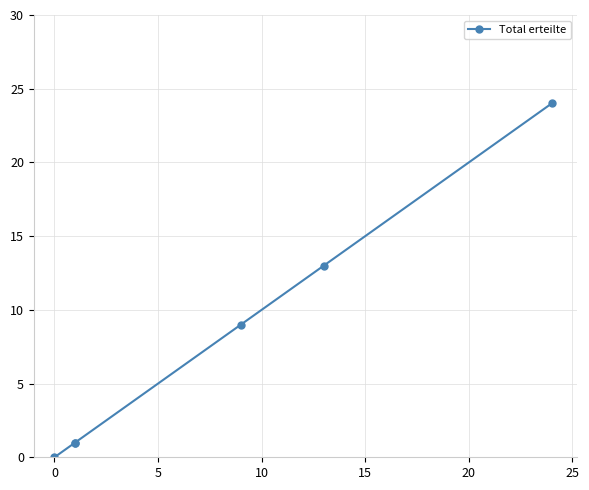

What is the difference between the maximum and minimum values?

24